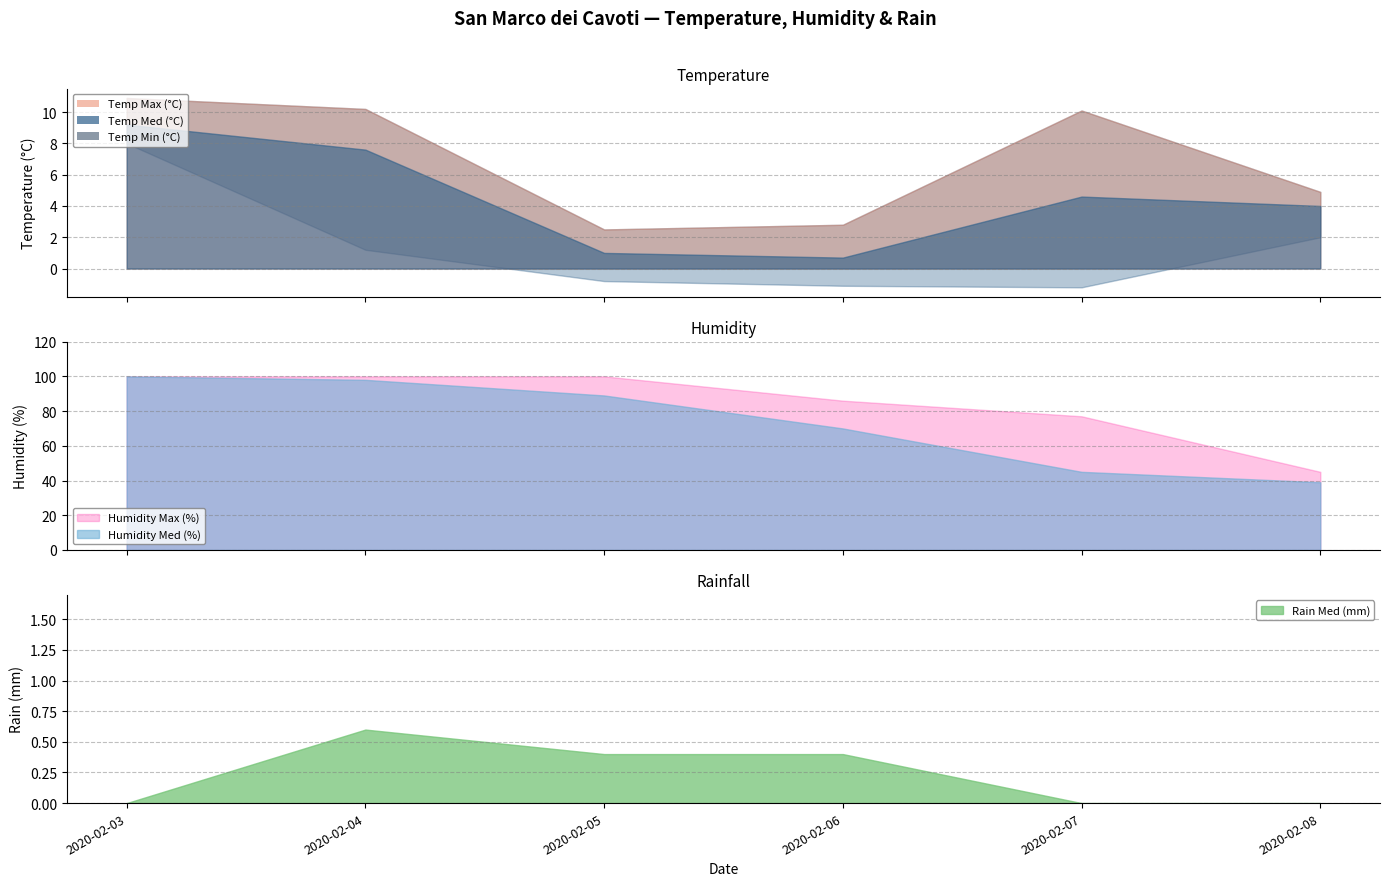

What is the maximum value for Temp Med (°C)?

9.2